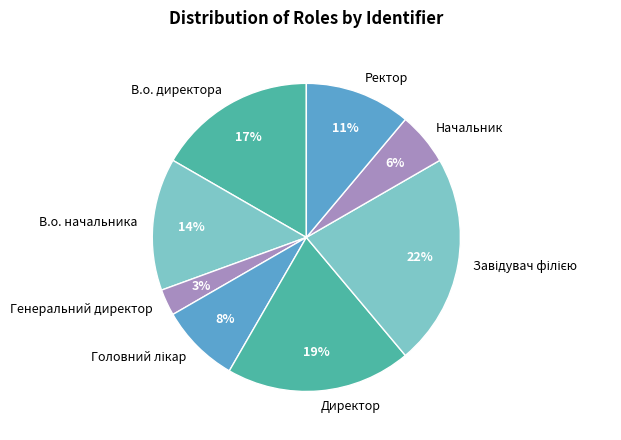

Does any single category account for the majority?

No